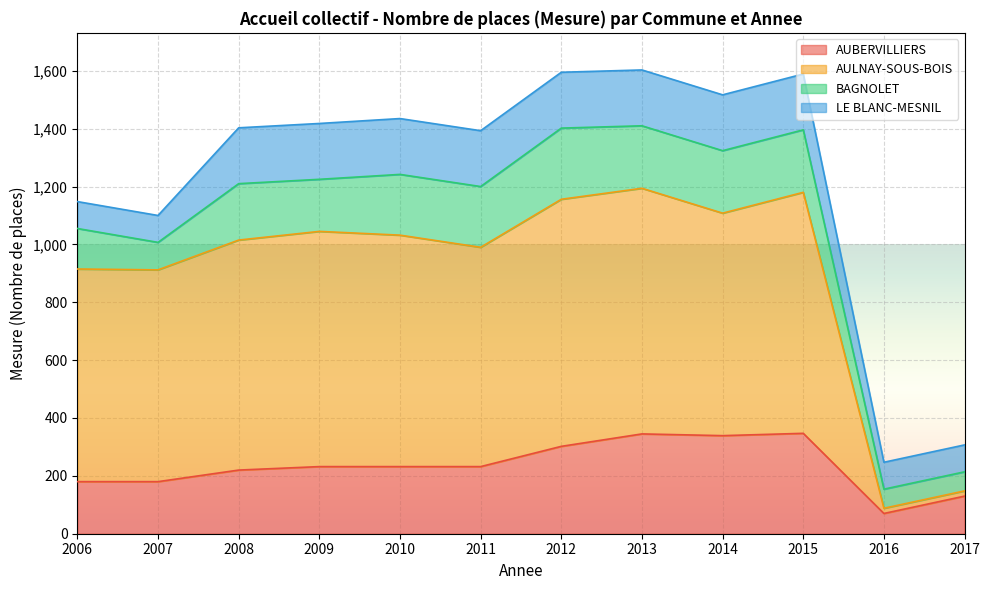

What is the total value across all series at 2009?

1418